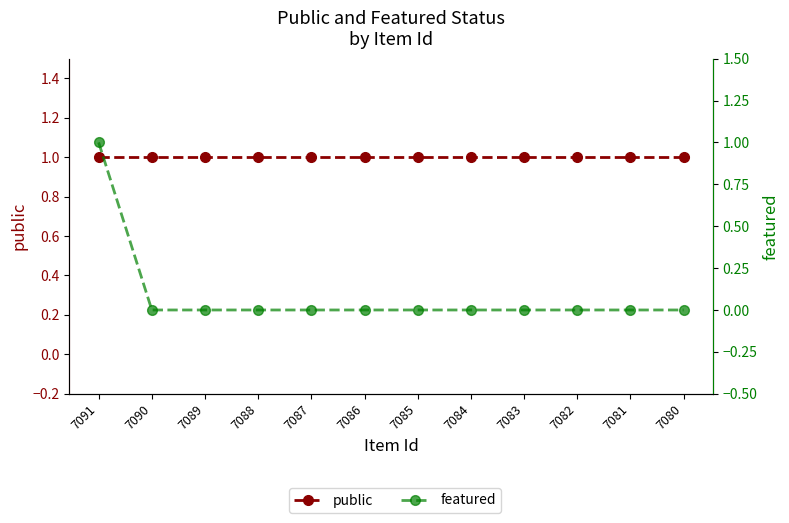

What is the value of the public point at the 11th from the left?

1